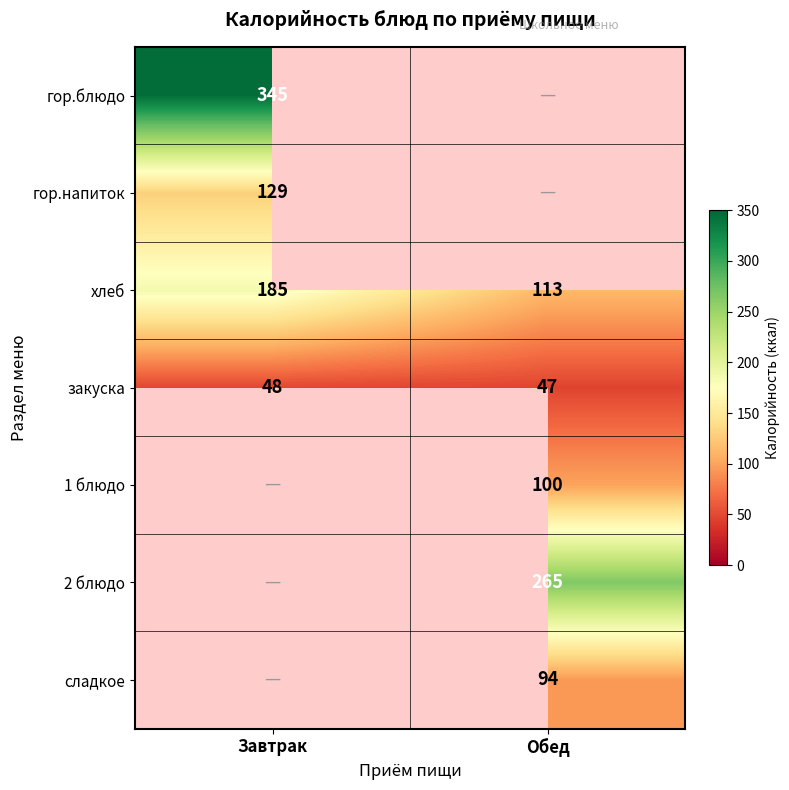

Is it true that 1 блюдо equals 100 at Обед?

True